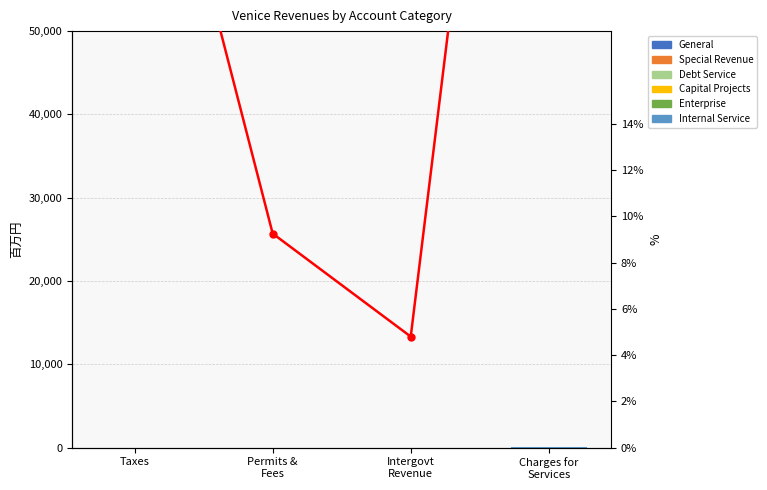

Reading left to right, transcribe all the data shown in this chart.

General: 17.5	3.1	3.1	0.2
Special Revenue: 1.1	3.8	0.2	0.0
Debt Service: 2.5	0.0	0.0	0.0
Capital Projects: 3.3	0.1	0.3	0.0
Enterprise: 0.0	0.0	0.0	30.3
Internal Service: 0.0	0.0	0.0	9.9